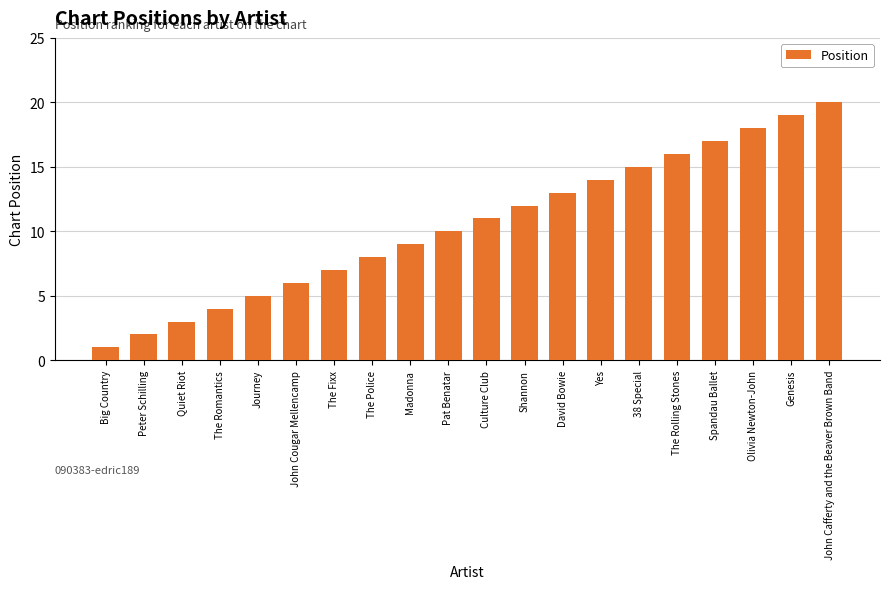

How many series are shown in this chart?

1